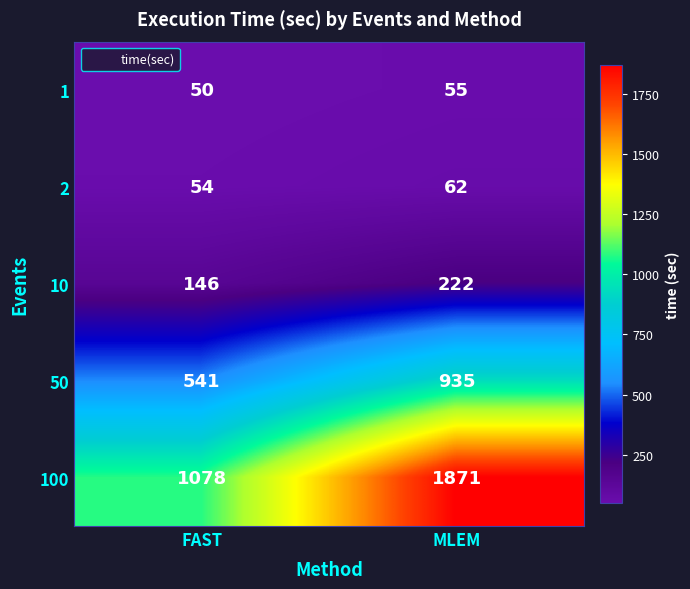

Which series has the widest spread of values?

100